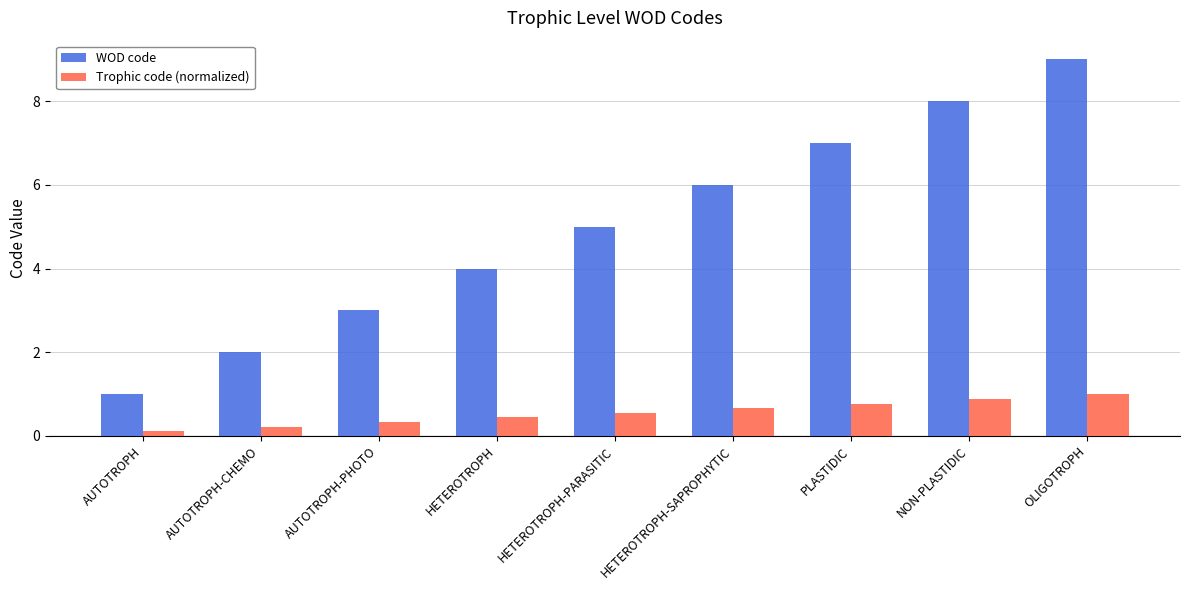

What is the label of the 6th bar from the left?

HETEROTROPH-SAPROPHYTIC